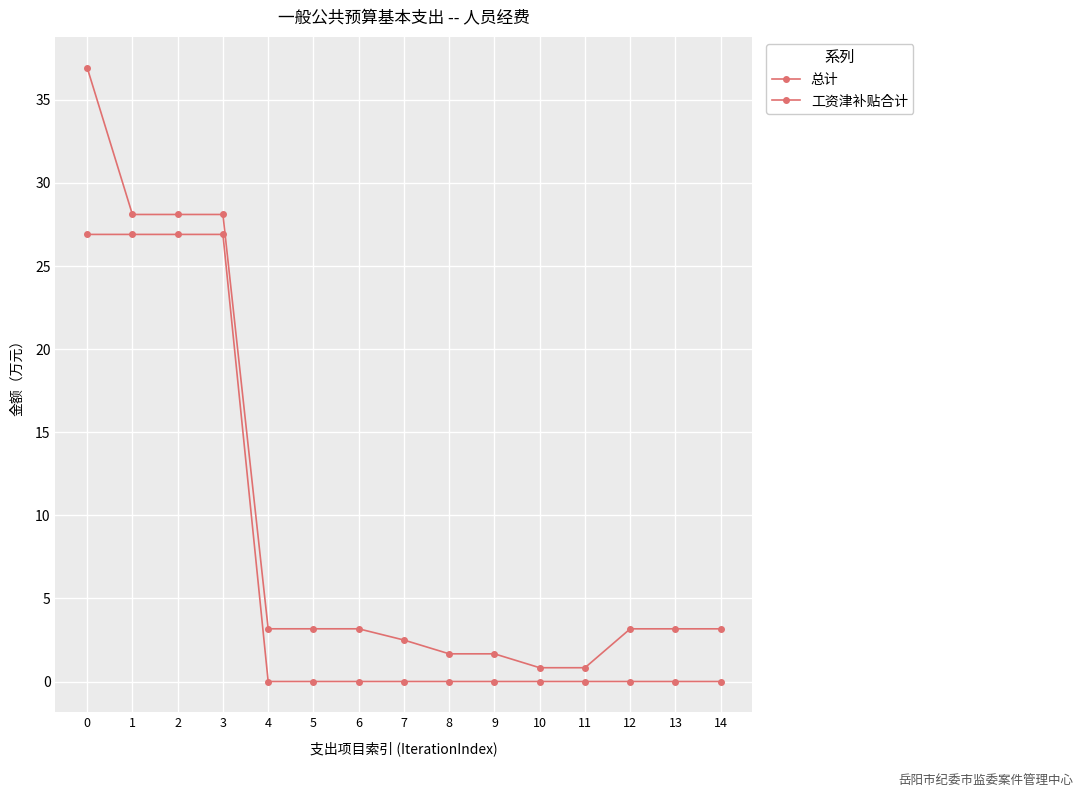

At which category does the chart reach its minimum across all series?

4